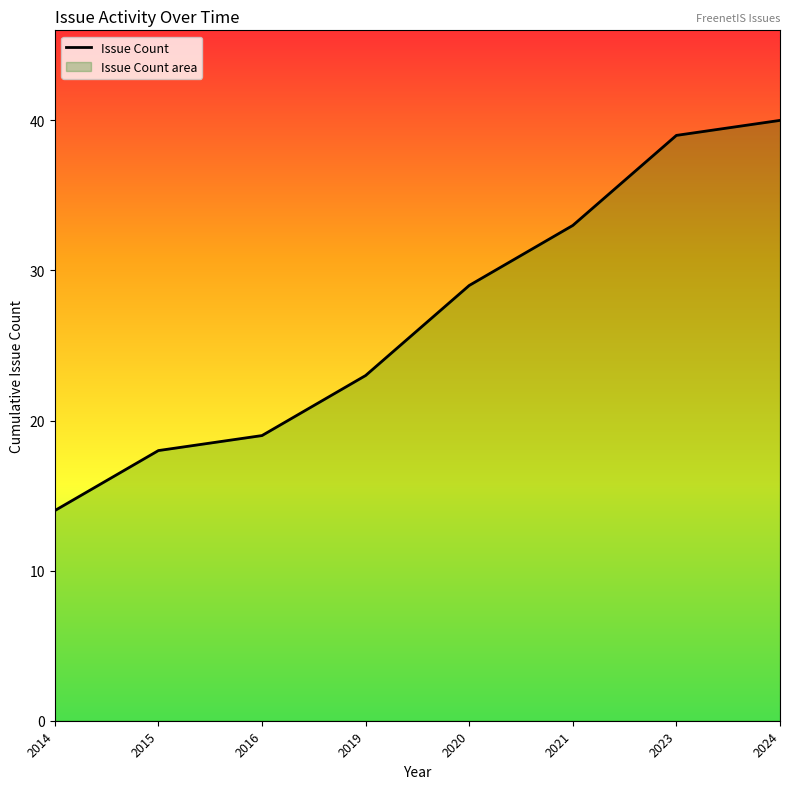

Approximately how many times larger is the value at 2023 compared to 2016?

2.1